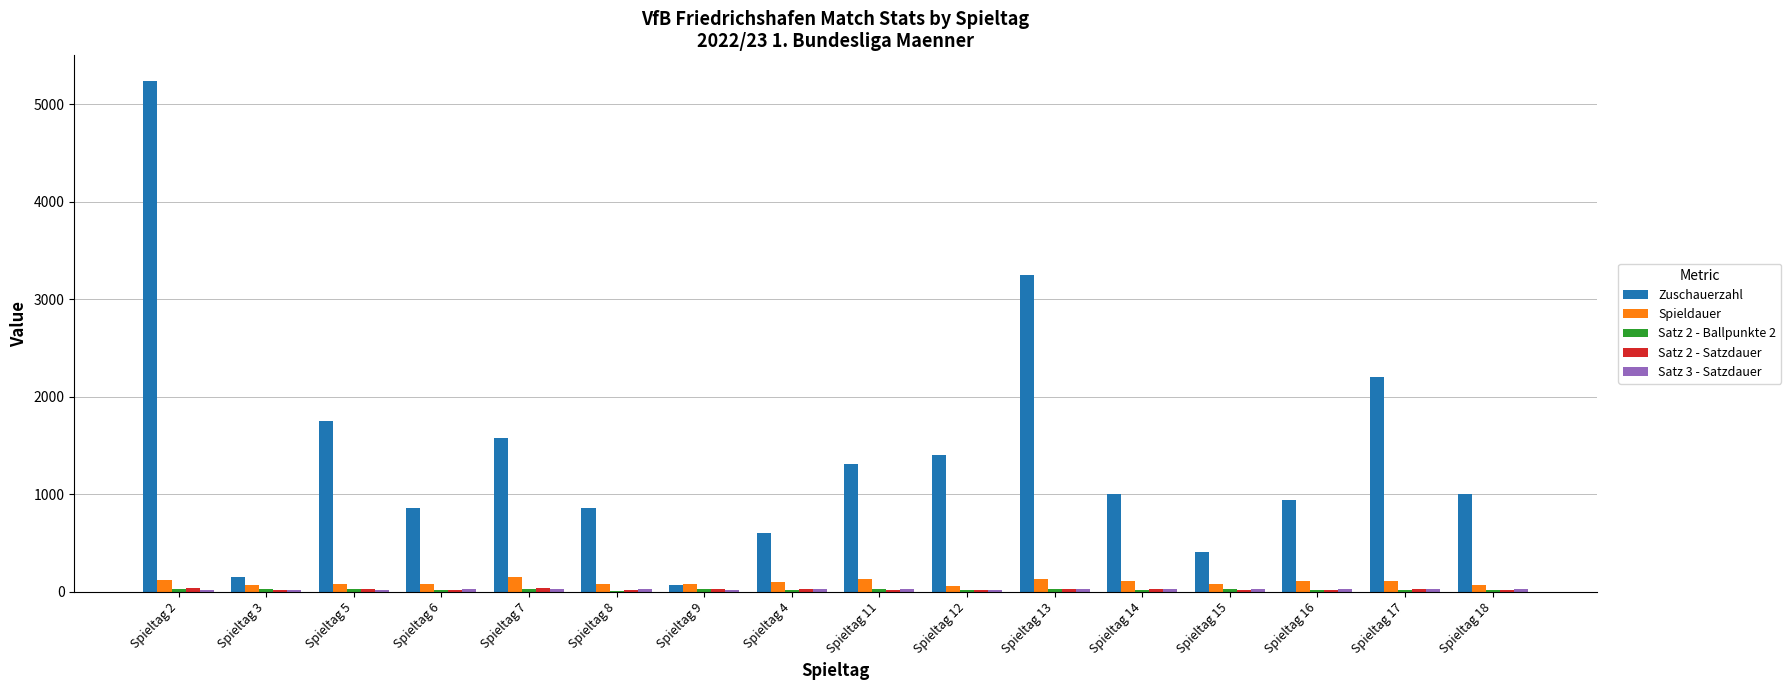

At which category does the chart reach its peak across all series?

Spieltag 2